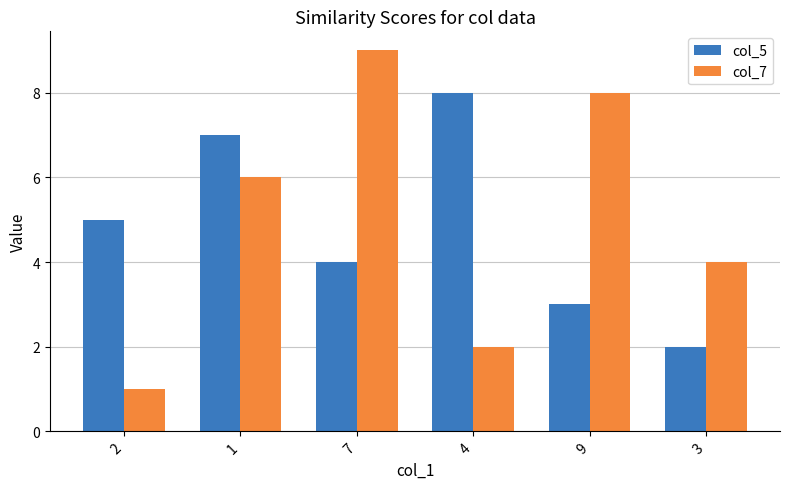

How many data points does each series have?

6